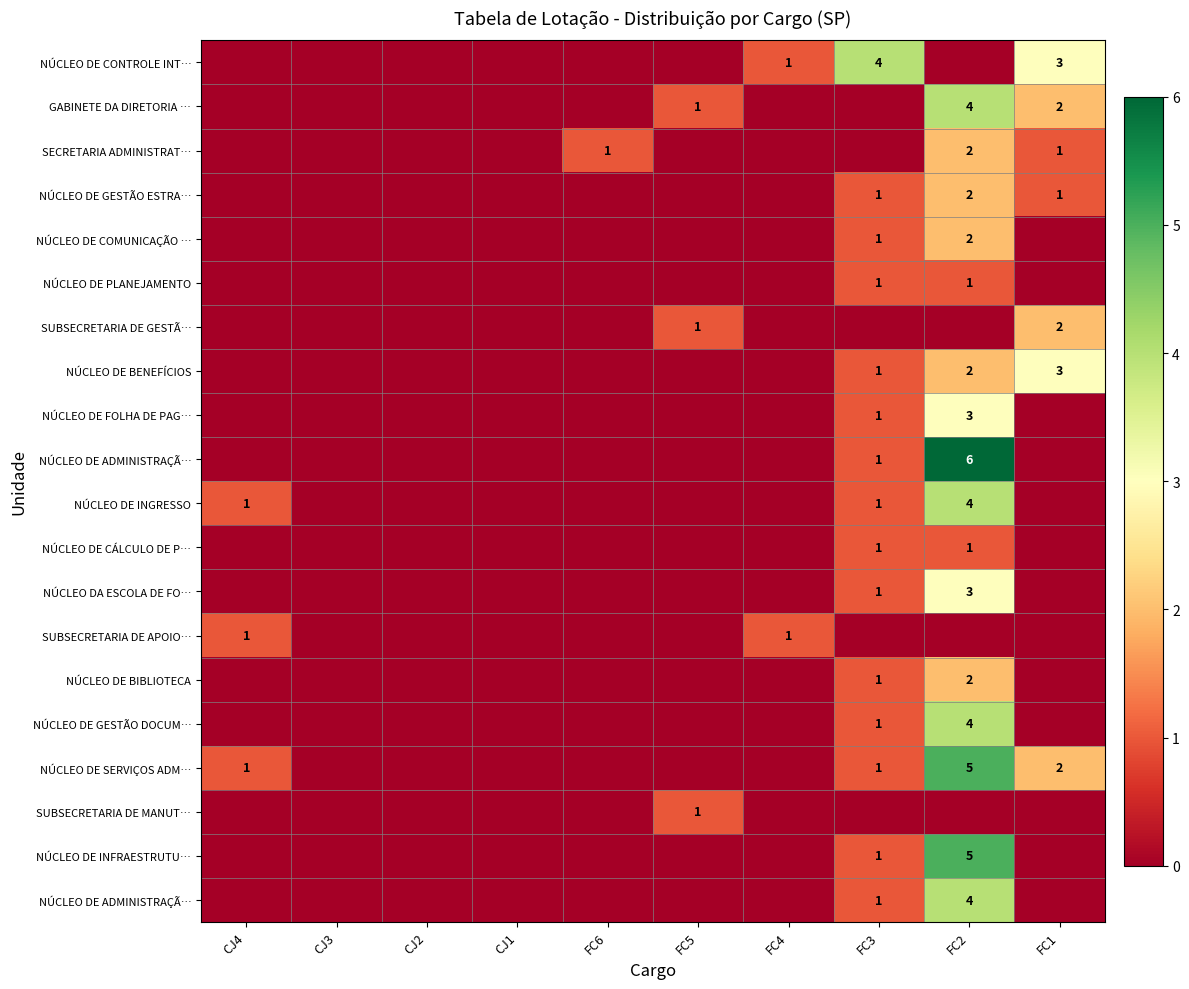

Which has a higher value, CJ1 or FC3?

FC3